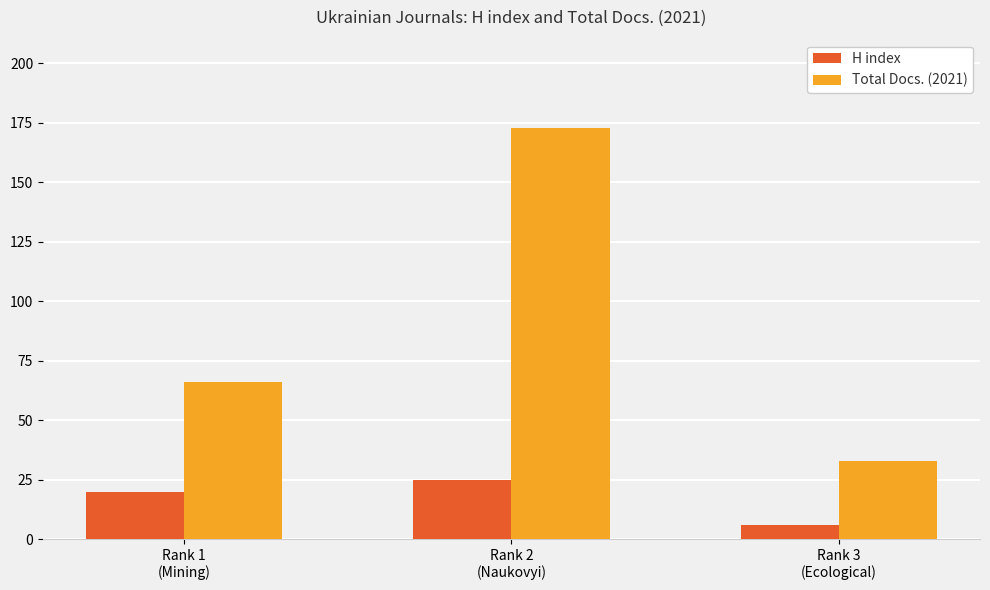

Rank the categories by Total Docs. (2021) value from highest to lowest.

Rank 2
(Naukovyi), Rank 1
(Mining), Rank 3
(Ecological)